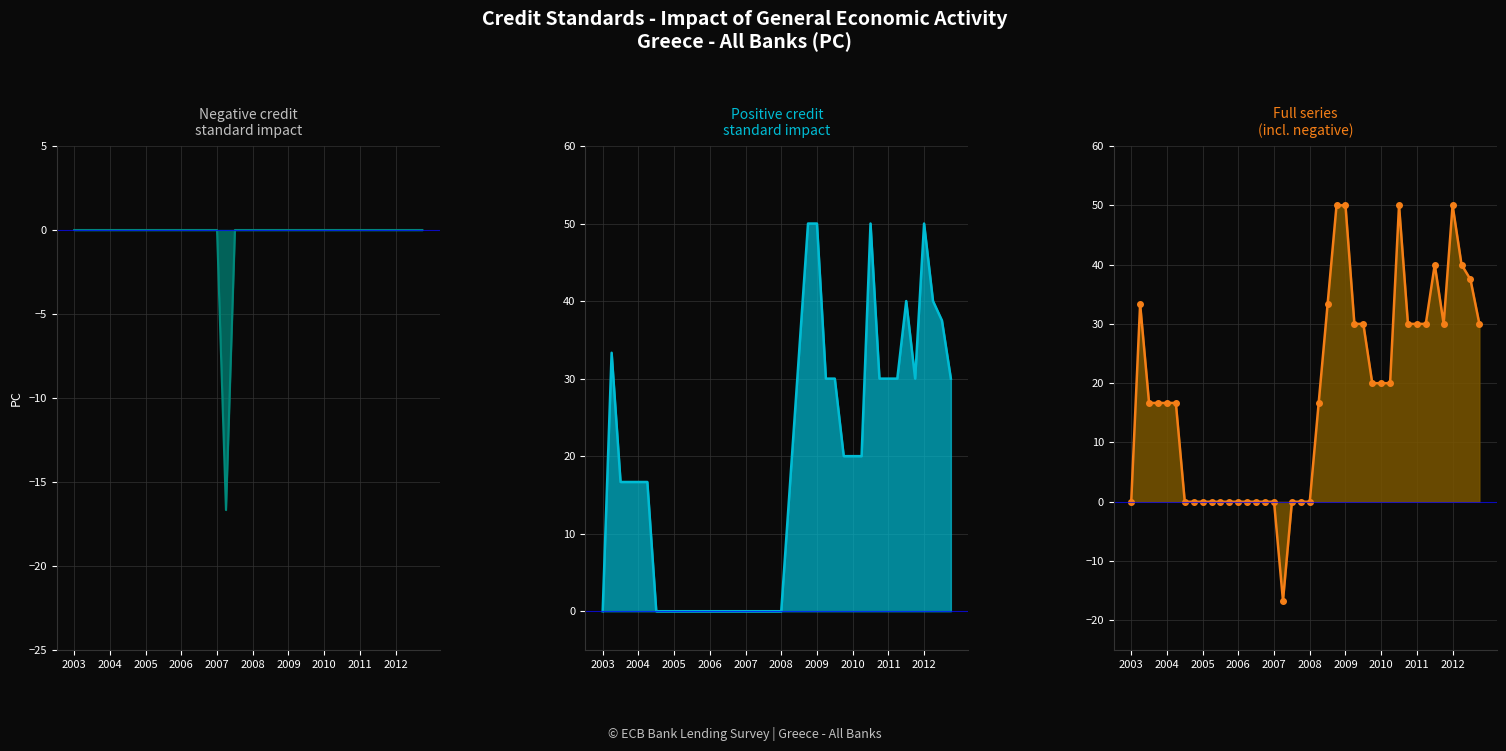

True or false: Negative values and Credit standards - General econ impact intersect in this chart.

False